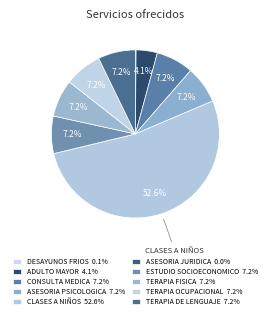

Count the number of slices in the pie.

10